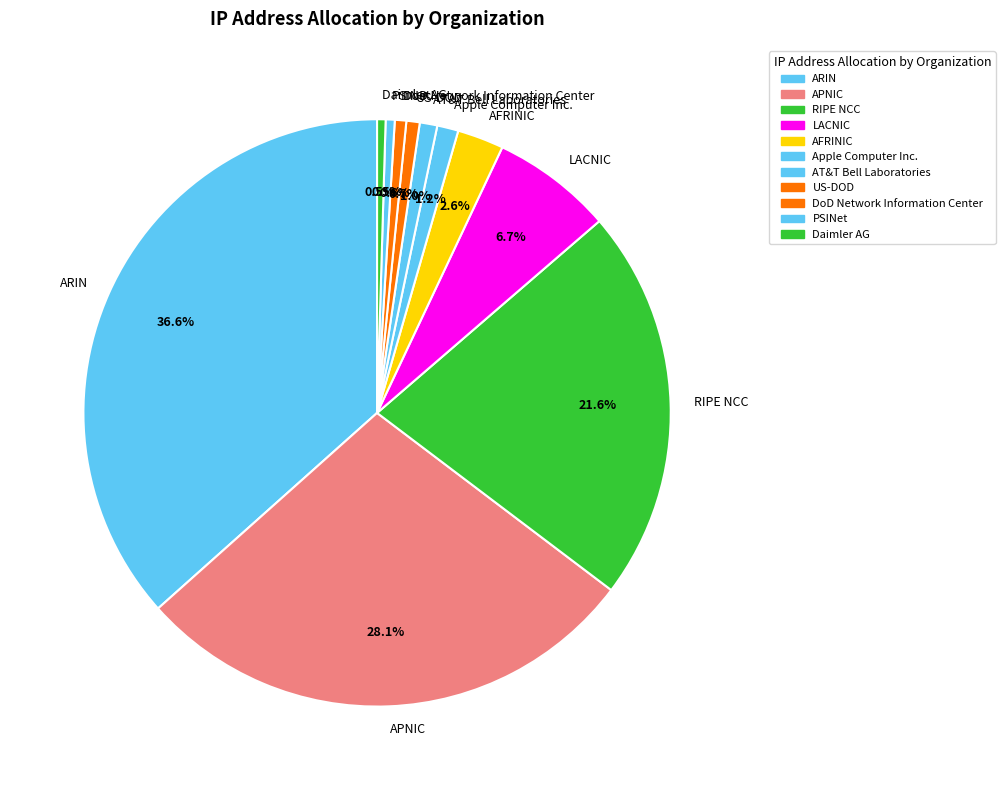

To the nearest percent, what percentage of the pie is RIPE NCC?

22%